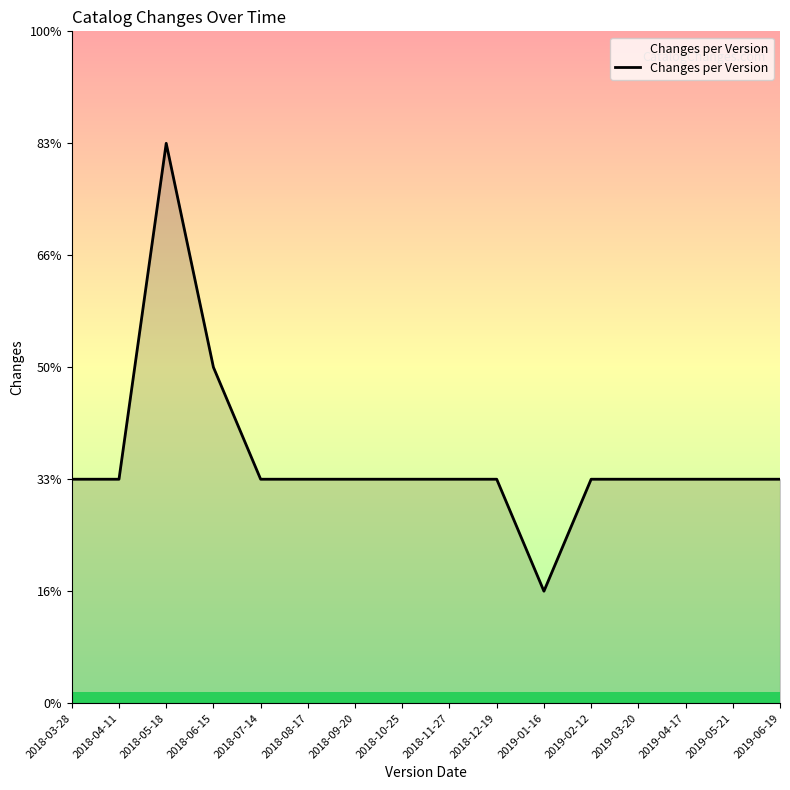

What is the minimum value shown in the chart?

1